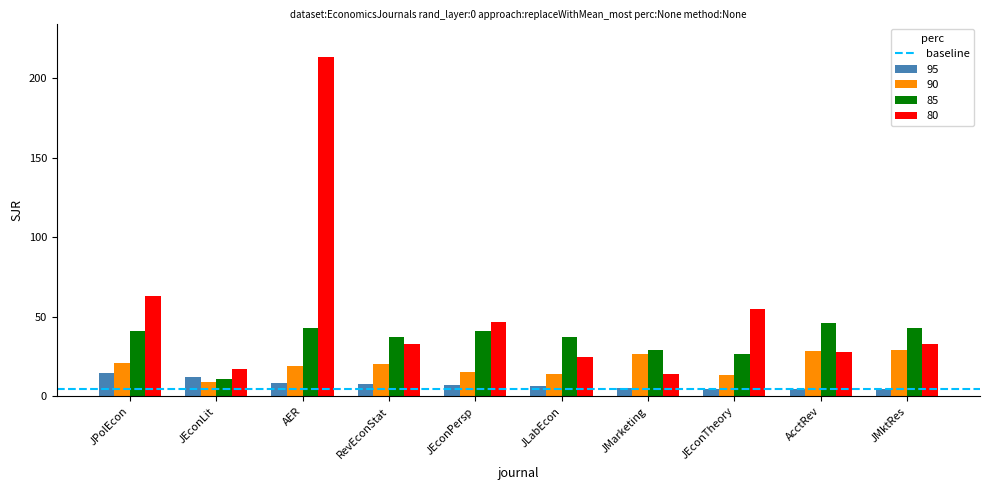

Rank the series by their average value, from highest to lowest.

80, 85, 90, 95